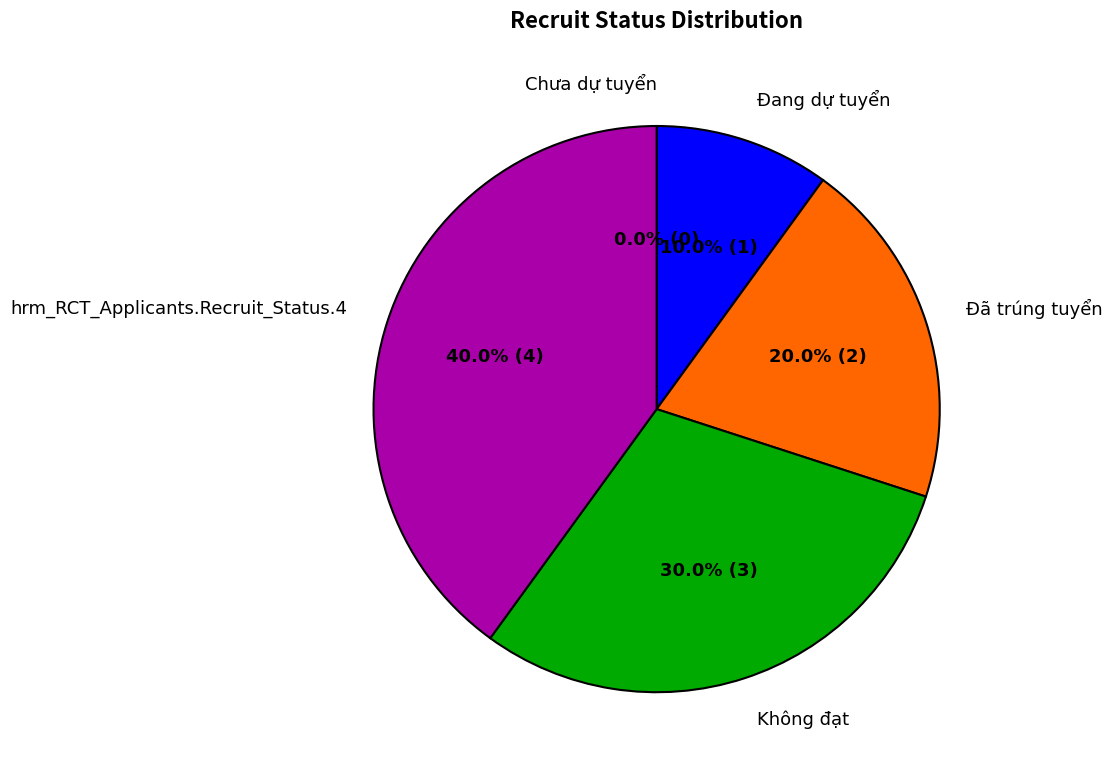

Which has a higher value, Đã trúng tuyển or Chưa dự tuyển?

Đã trúng tuyển